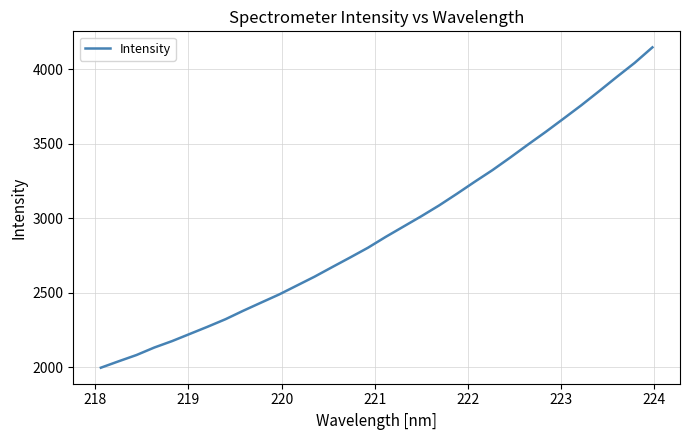

What is the smallest value displayed?

1996.7